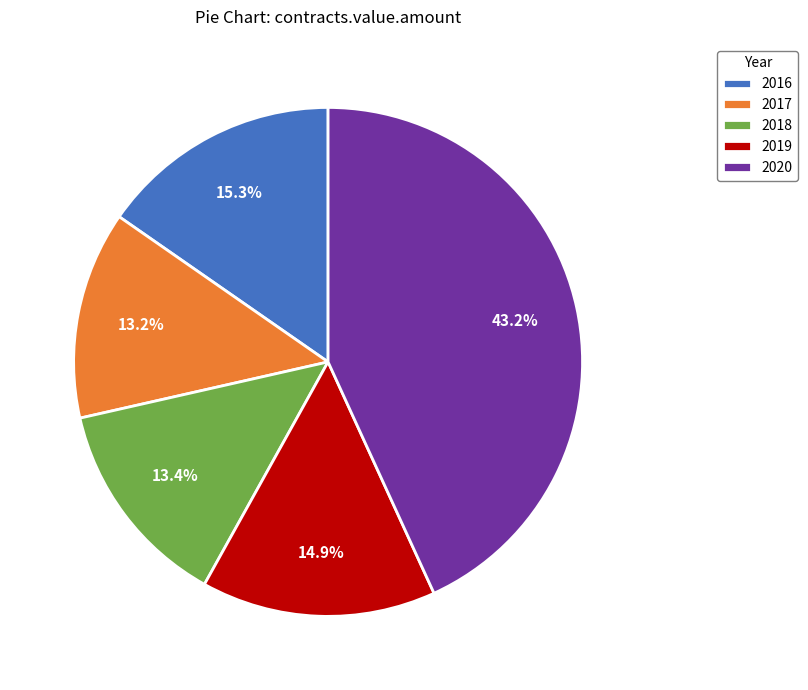

How many segments does this pie chart have?

5